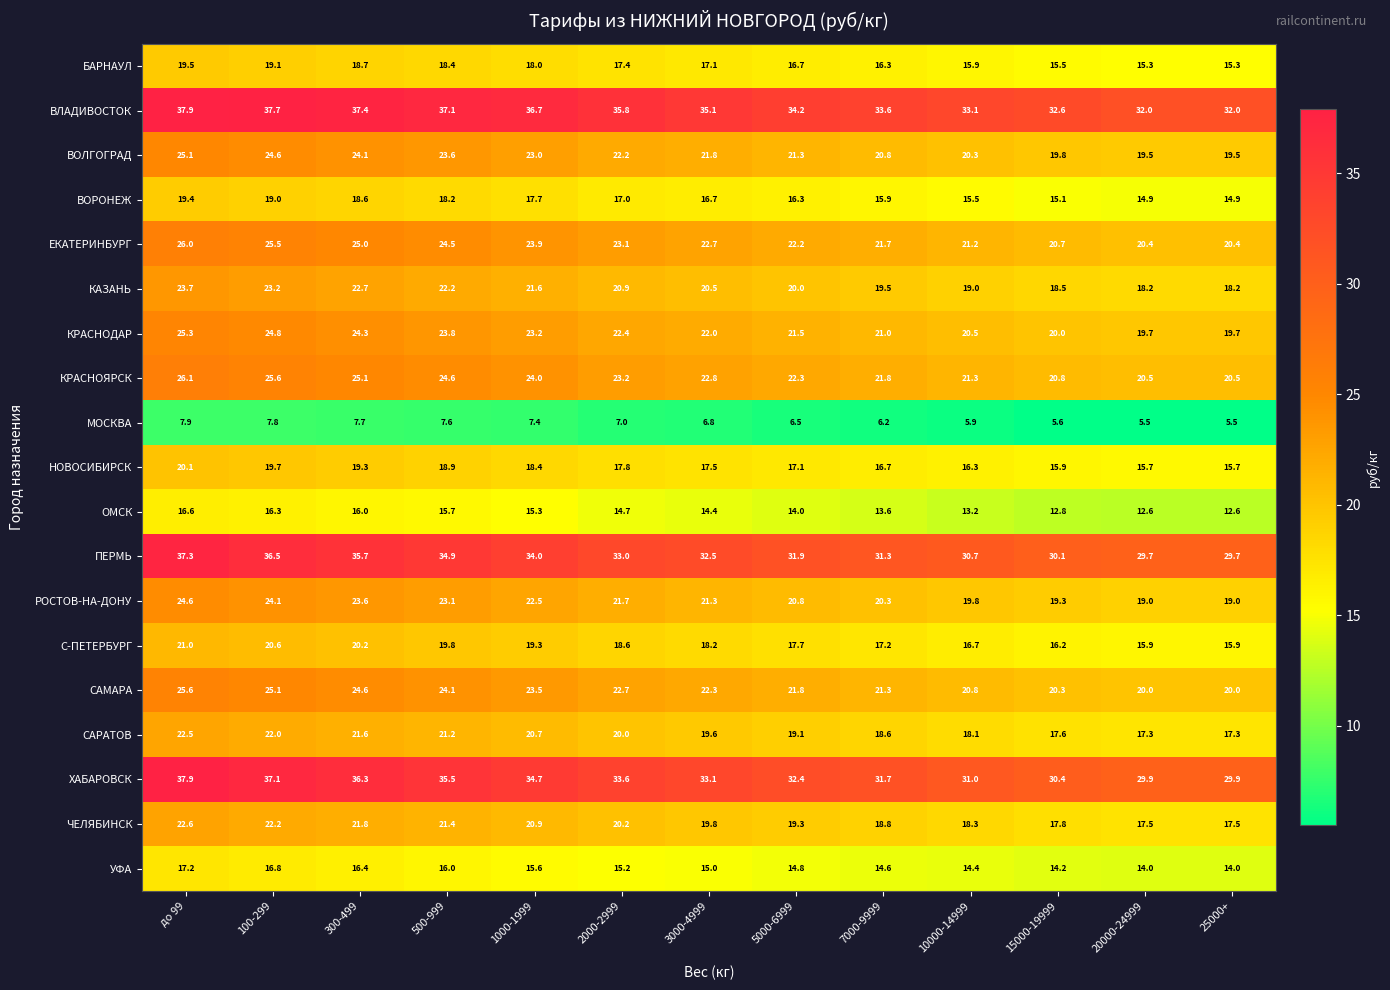

What is the average value of the БАРНАУЛ series?

17.2